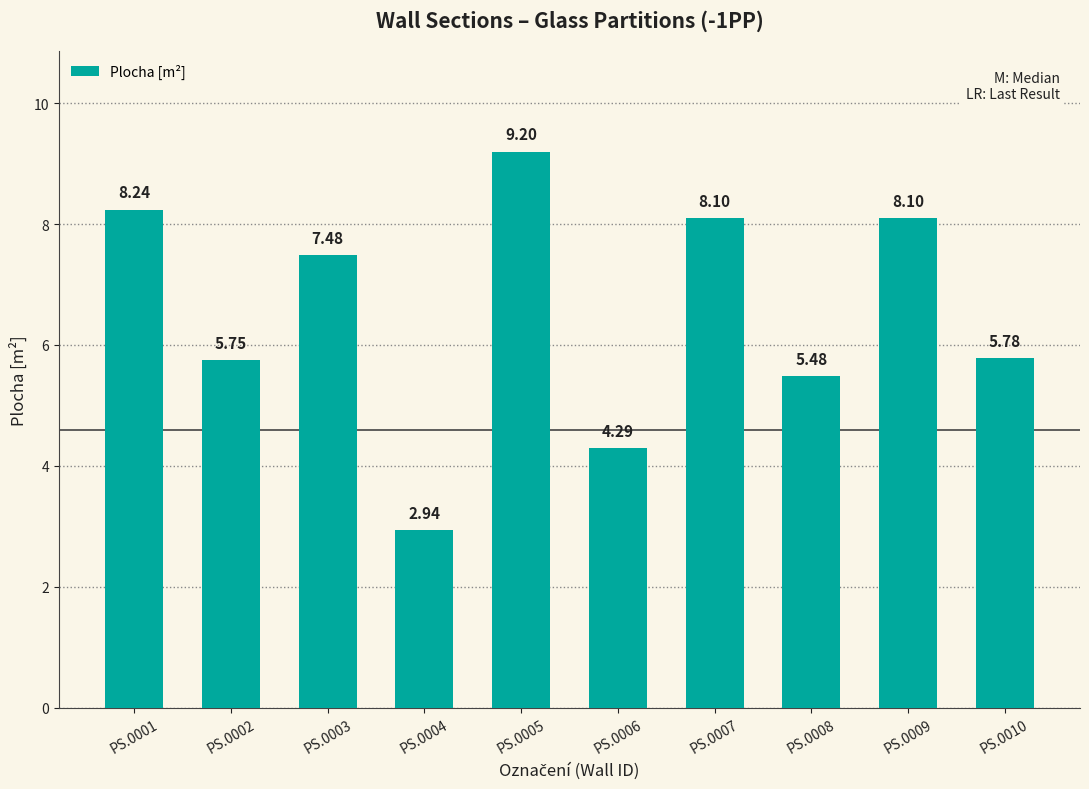

What is the change in value from PS.0005 to PS.0010?

-3.4